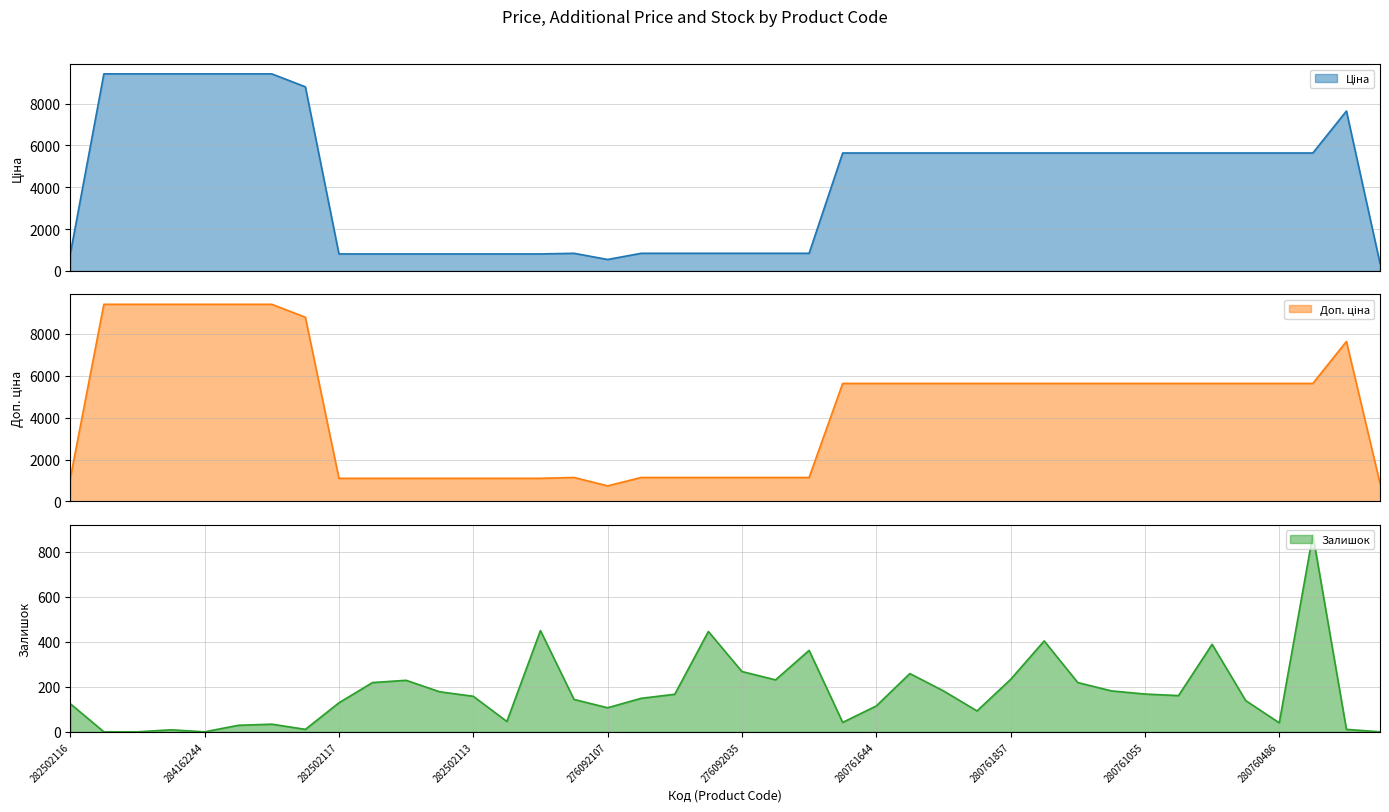

Count the number of categories in the chart.

40